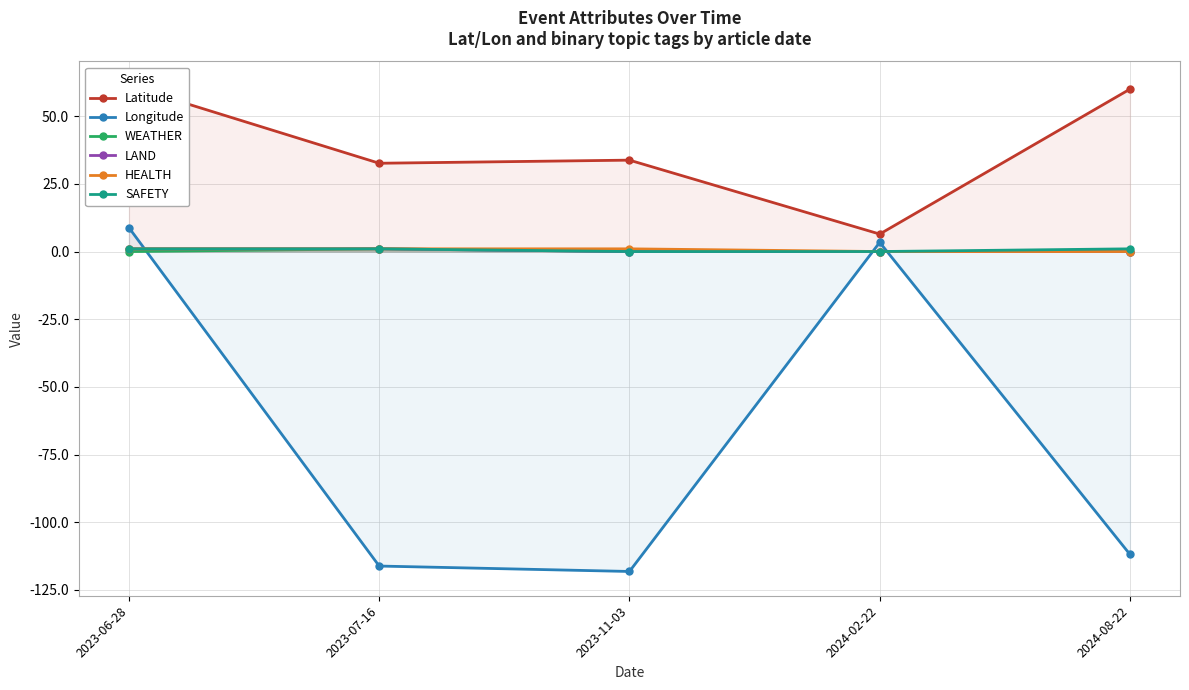

Where is the first local maximum for WEATHER?

2023-07-16